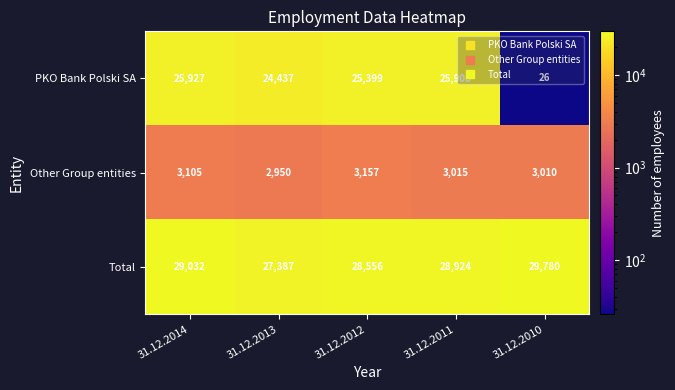

What is the difference between the second highest and minimum values in the PKO Bank Polski SA series?

25882